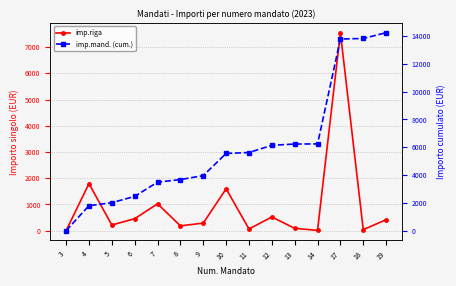

Reading left to right, extract all data points from this chart.

imp.riga: 2.0	1793.4	215.2	454.9	1024.8	183.0	287.6	1596.5	64.1	521.7	88.6	10.2	7549.9	39.9	416.4
imp.mand. (cum.): 2.0	1795.4	2010.6	2465.5	3490.3	3673.3	3960.9	5557.4	5621.4	6143.1	6231.7	6241.9	13791.9	13831.7	14248.1